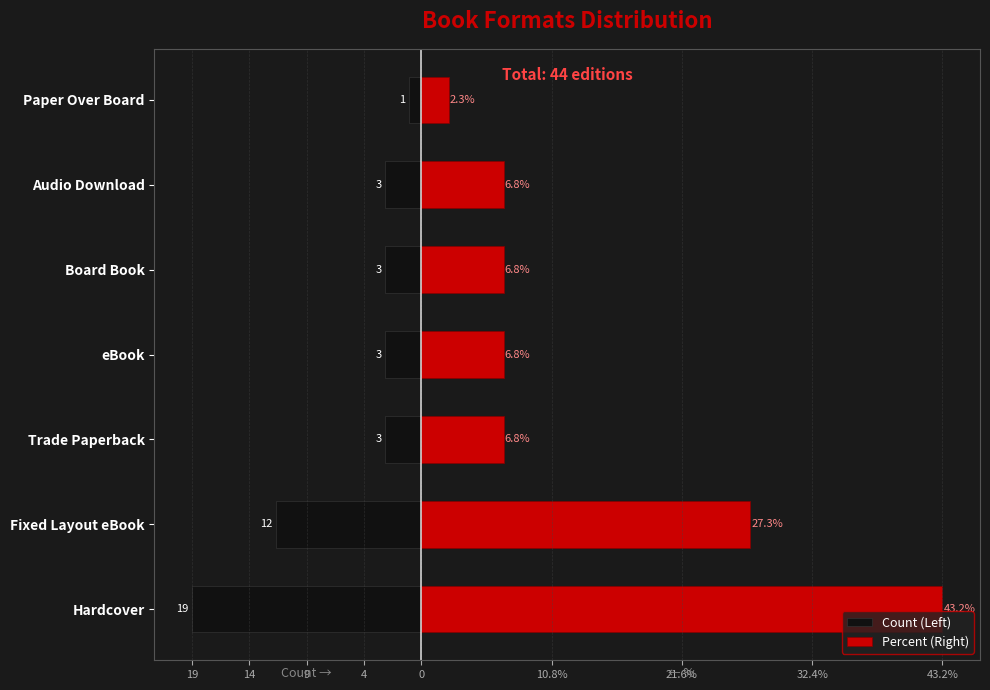

How many categories are shown in the chart?

7